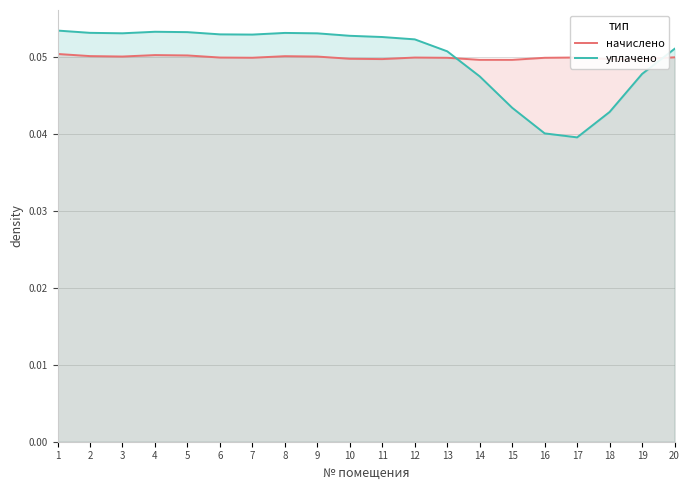

Where do уплачено and начислено first cross each other?

13 and 14